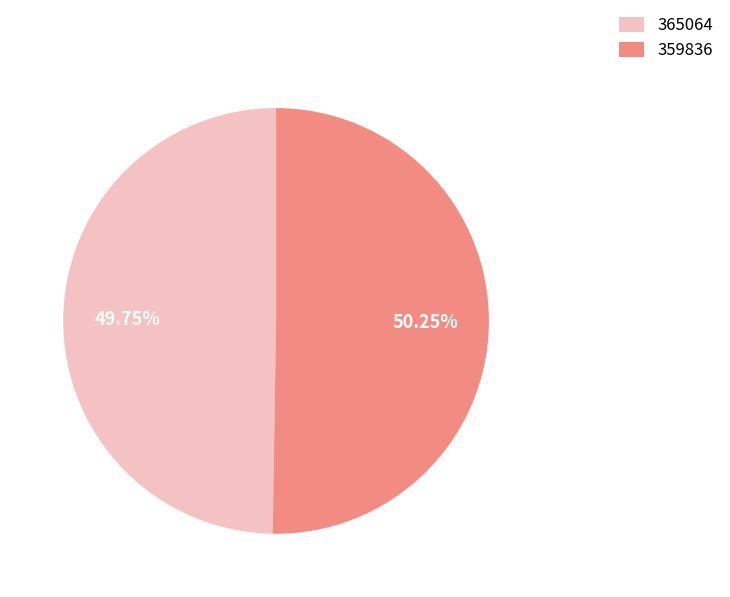

Between 359836 and 365064, which is larger?

359836